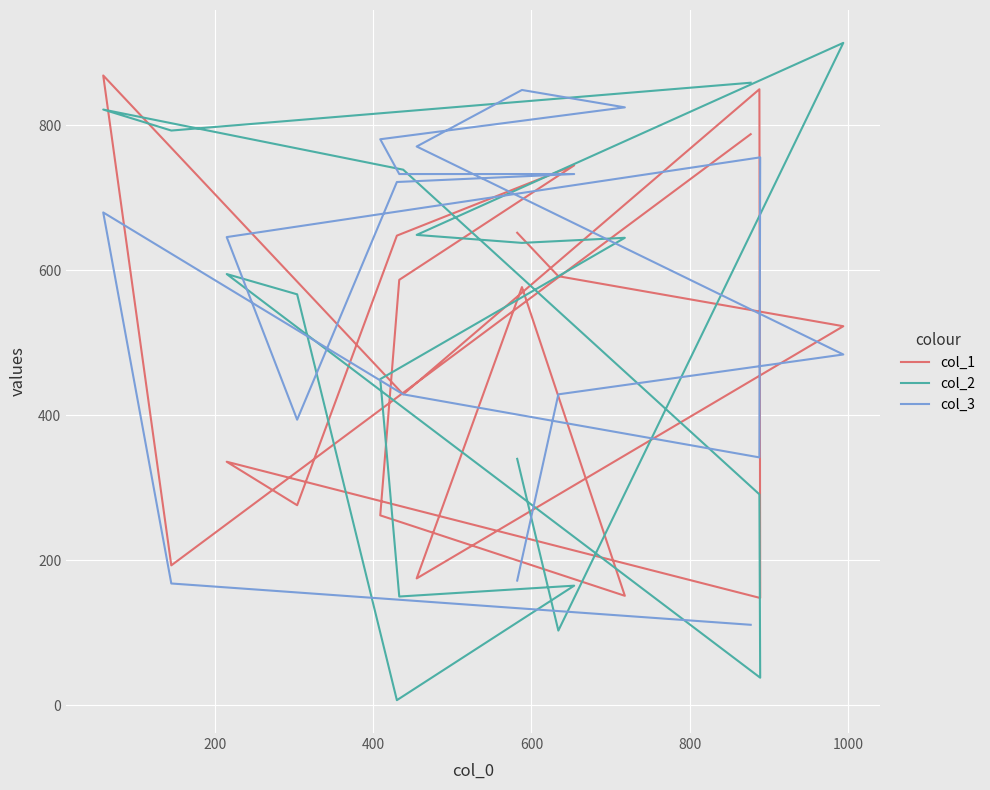

How many times do col_3 and col_2 cross each other?

6